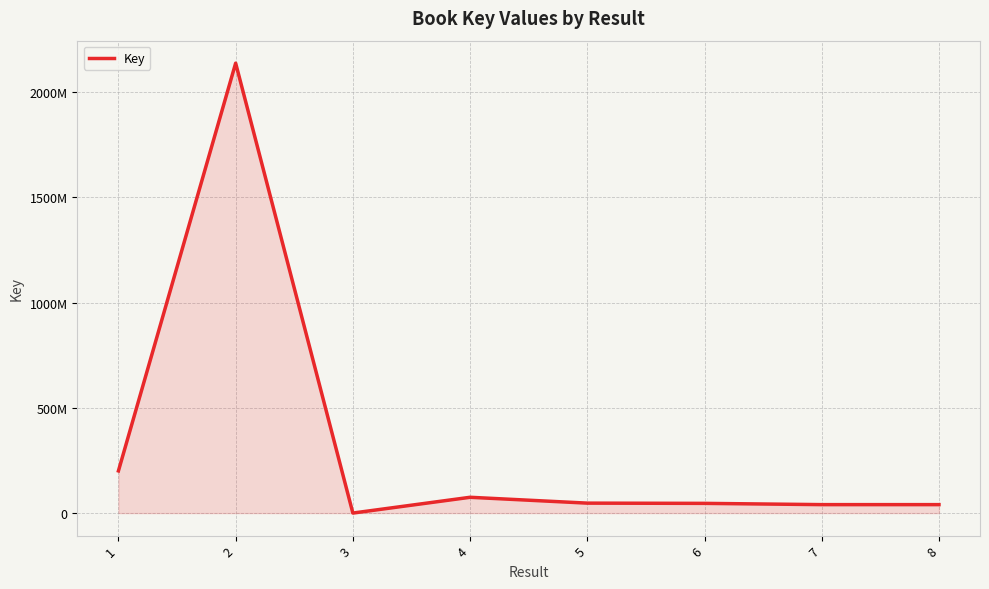

What is the value of the 3rd point from the left?

76238